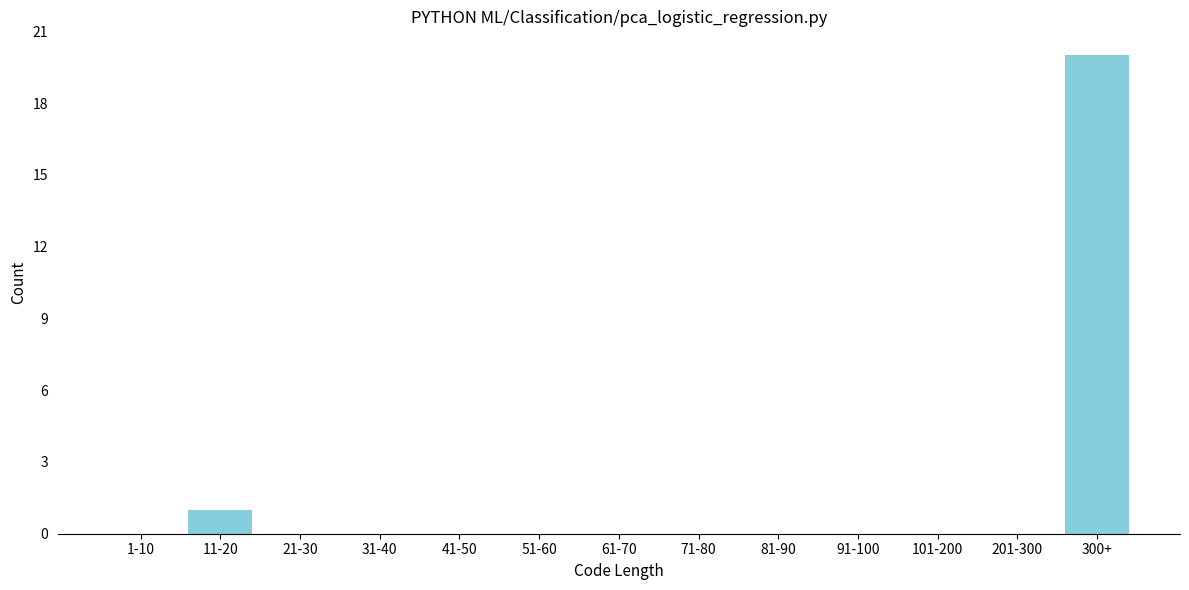

Reading left to right, transcribe all the data shown in this chart.

1-10=0	11-20=1	21-30=0	31-40=0	41-50=0	51-60=0	61-70=0	71-80=0	81-90=0	91-100=0	101-200=0	201-300=0	300+=20